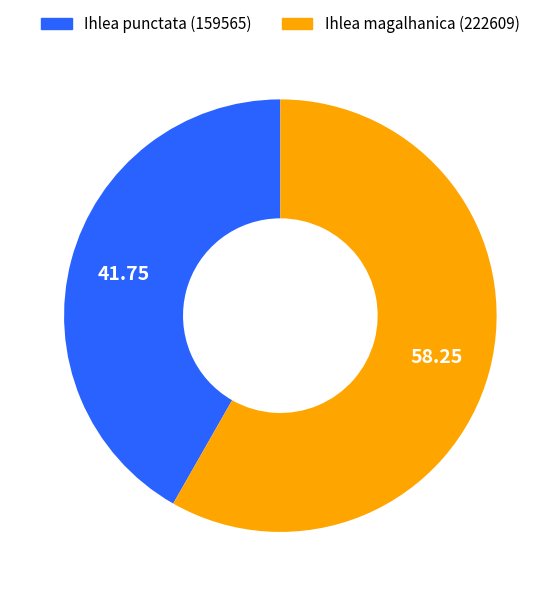

Which has a higher value, Ihlea magalhanica (222609) or Ihlea punctata (159565)?

Ihlea magalhanica (222609)